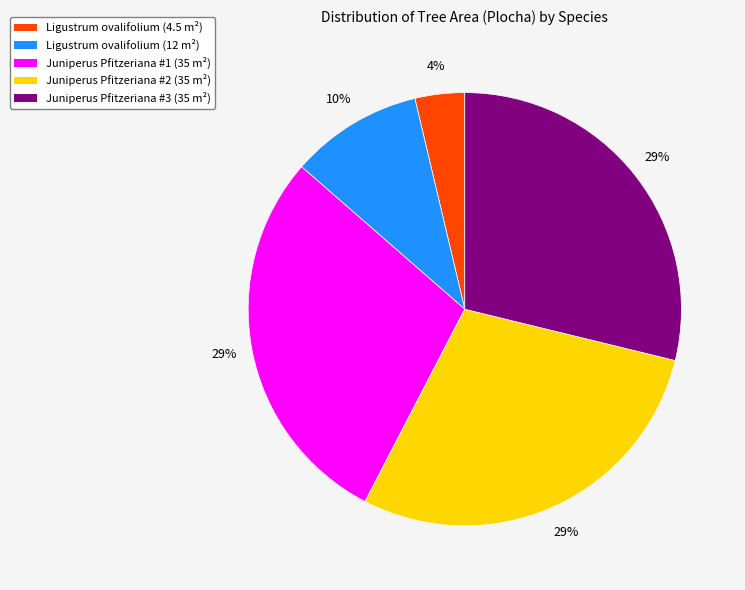

To the nearest percent, what is the difference between the largest and smallest slice percentages?

25%